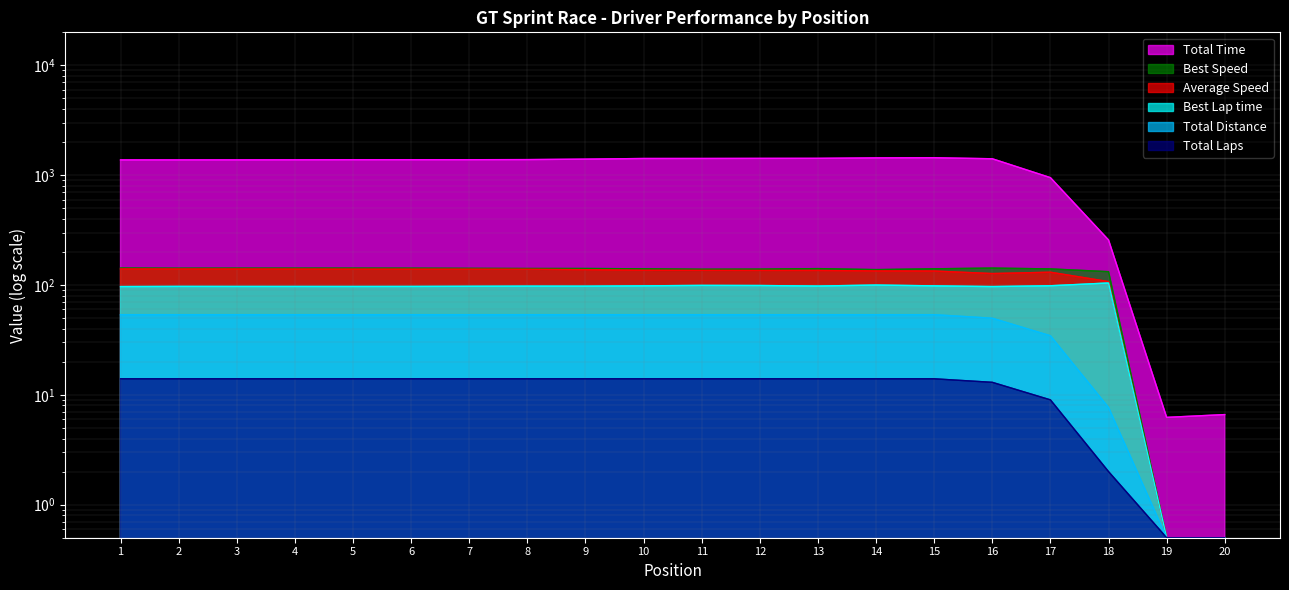

Which has a higher value, 19 or 18?

18